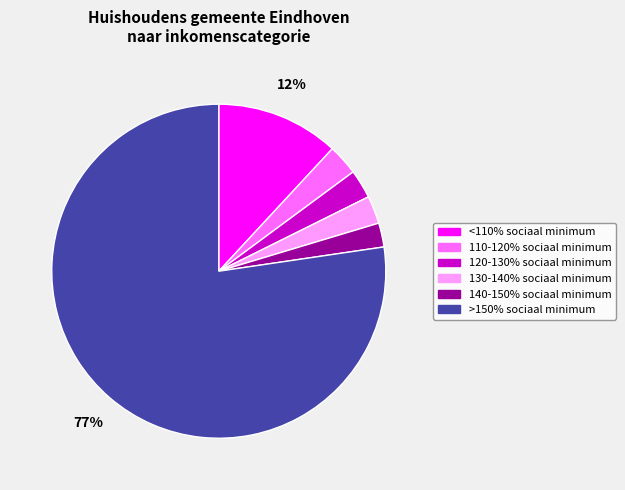

What is the largest slice in the pie chart?

>150% sociaal minimum